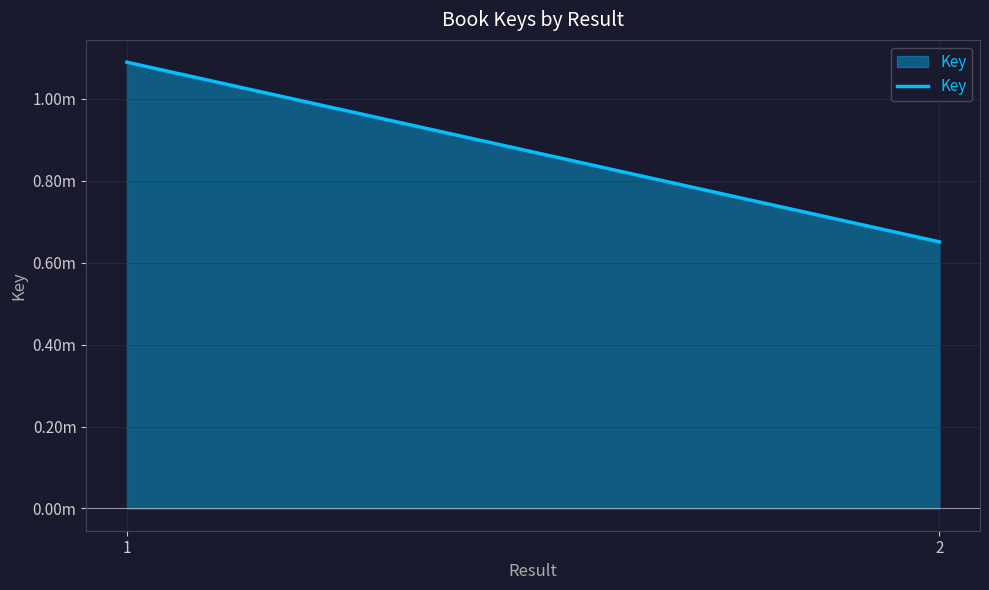

Rank the categories by value from highest to lowest.

1, 2